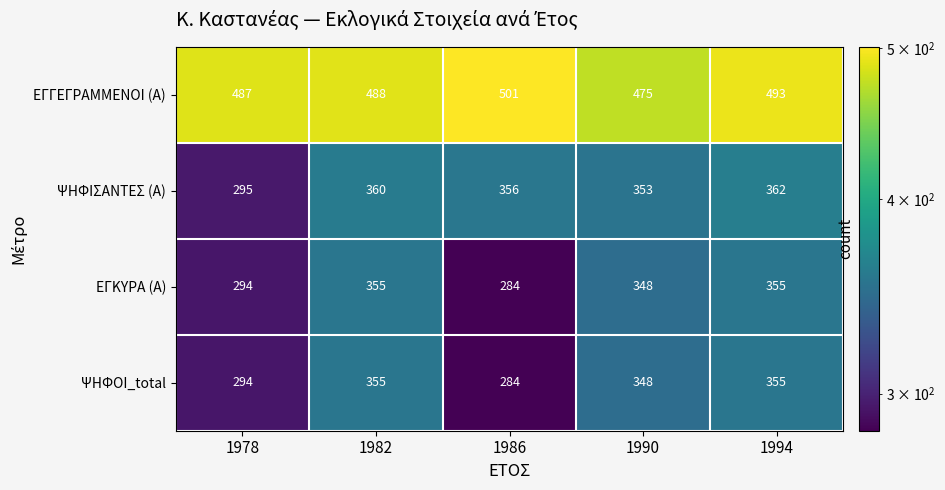

Rank the categories by ΕΓΓΕΓΡΑΜΜΕΝΟΙ (Α) value from lowest to highest.

1990, 1978, 1982, 1994, 1986